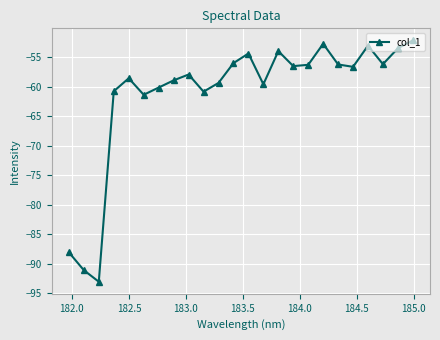

Does the chart display data point markers on the line(s)?

Yes